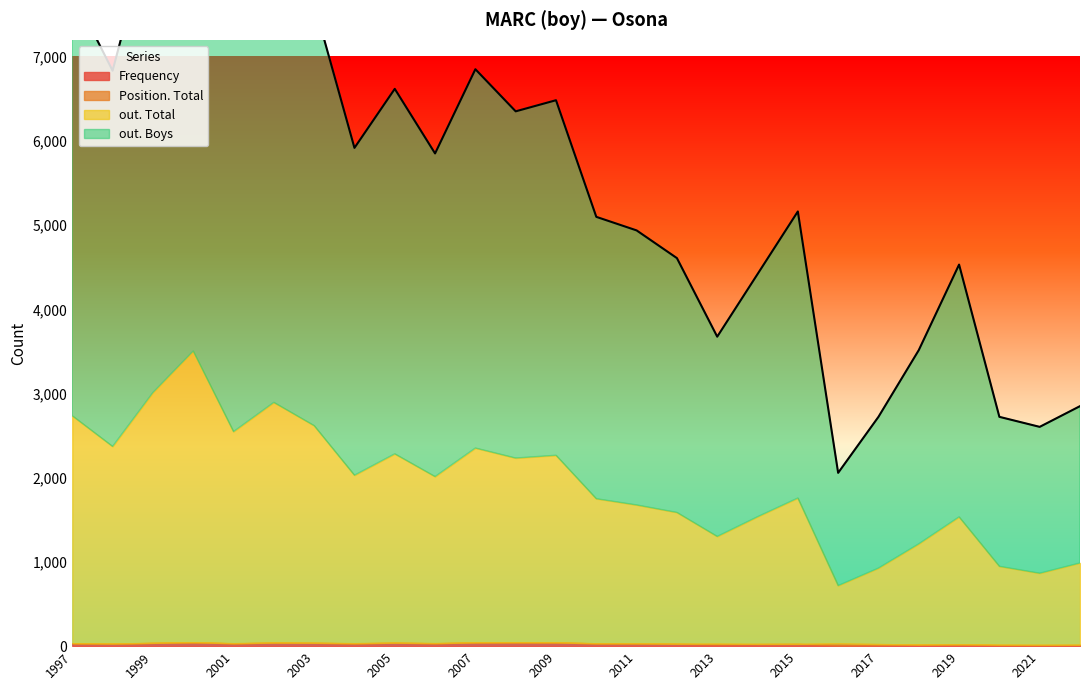

The Frequency series shows 34 at 2014. True or false?

False